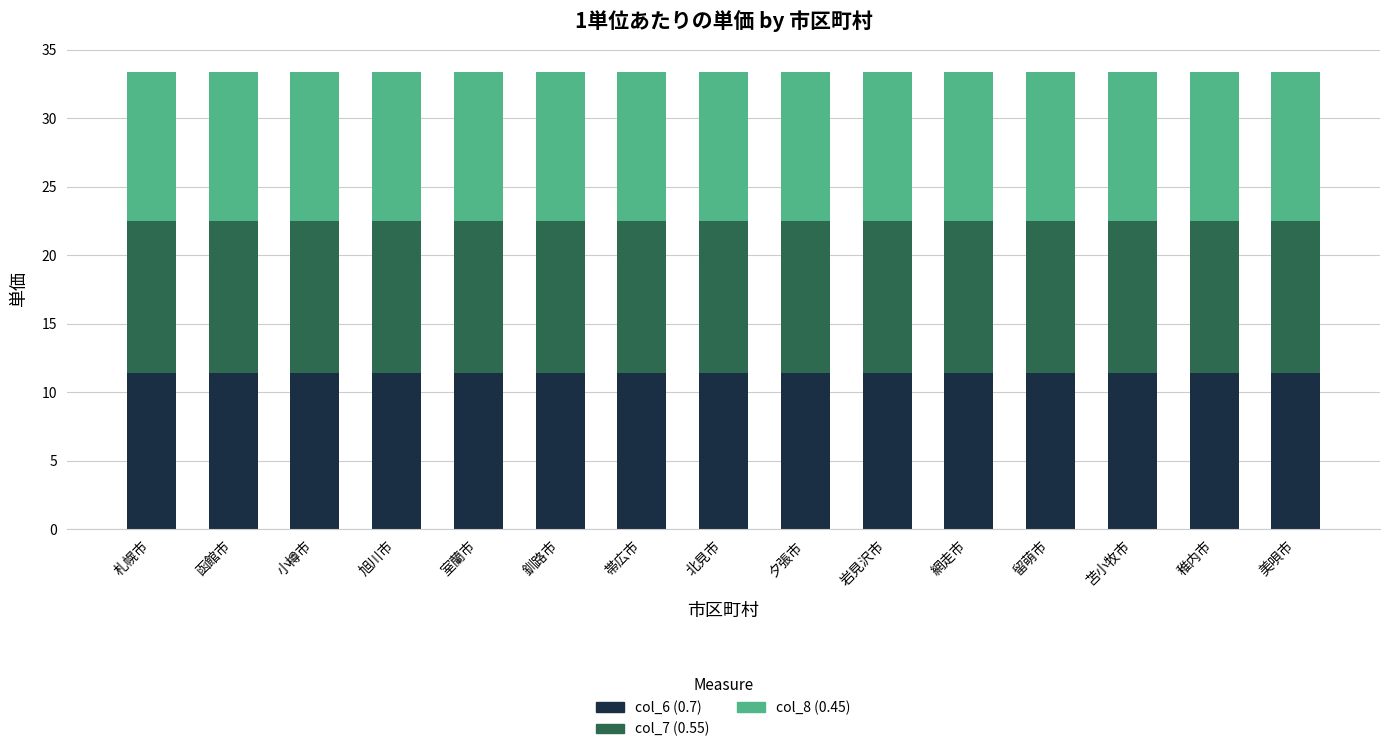

Does the chart contain any negative values?

No